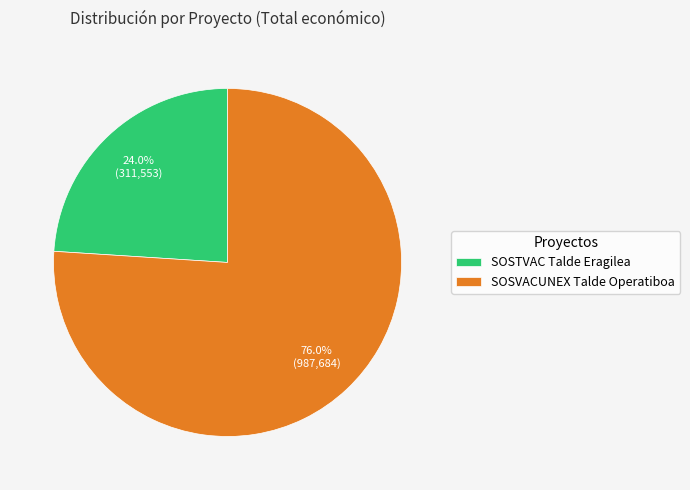

To the nearest percent, what is the average slice percentage?

50%